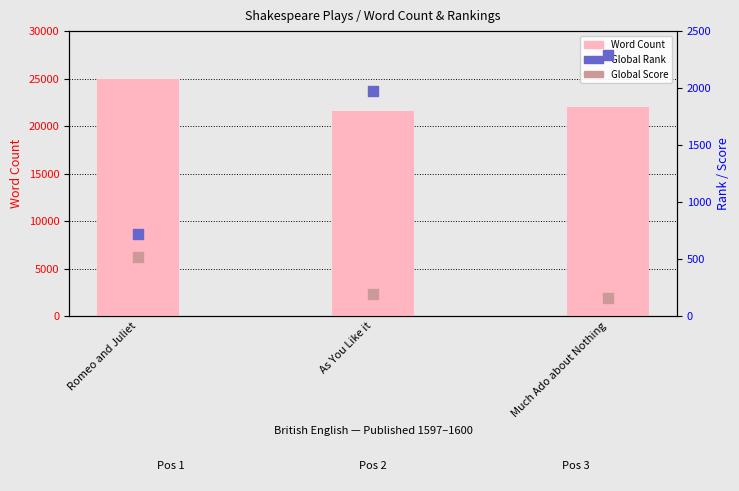

At how many categories does at least one series exceed 15935?

3